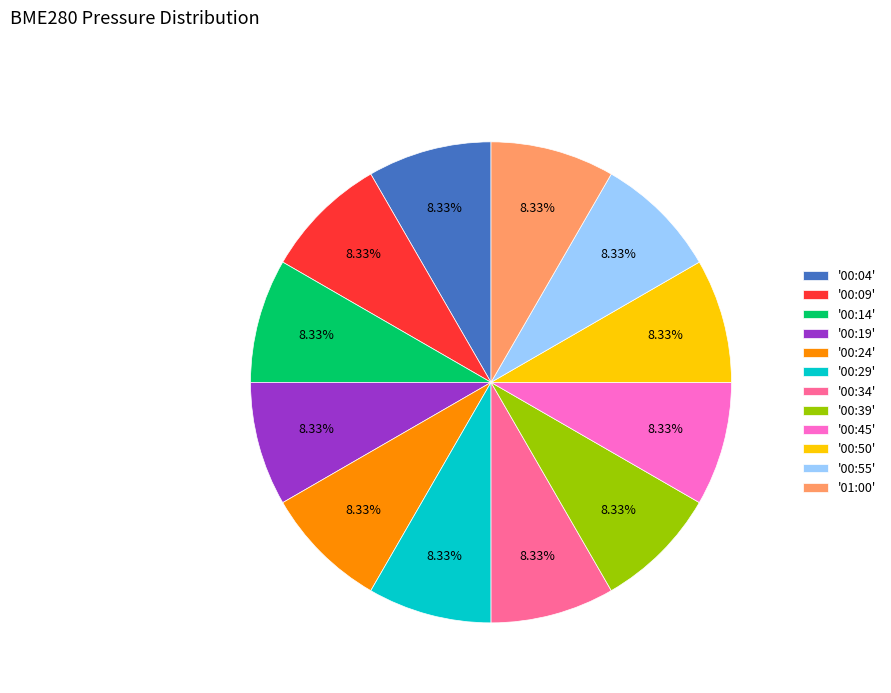

Approximately how many times larger is the value at '00:45' compared to '00:04'?

1.0